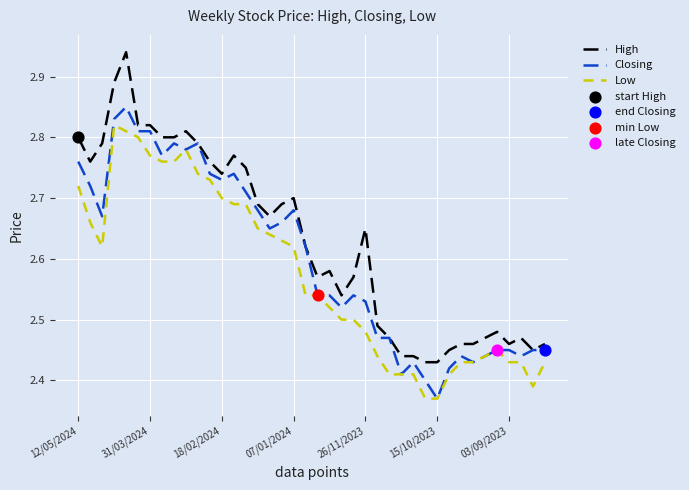

Which series has the widest spread of values?

High